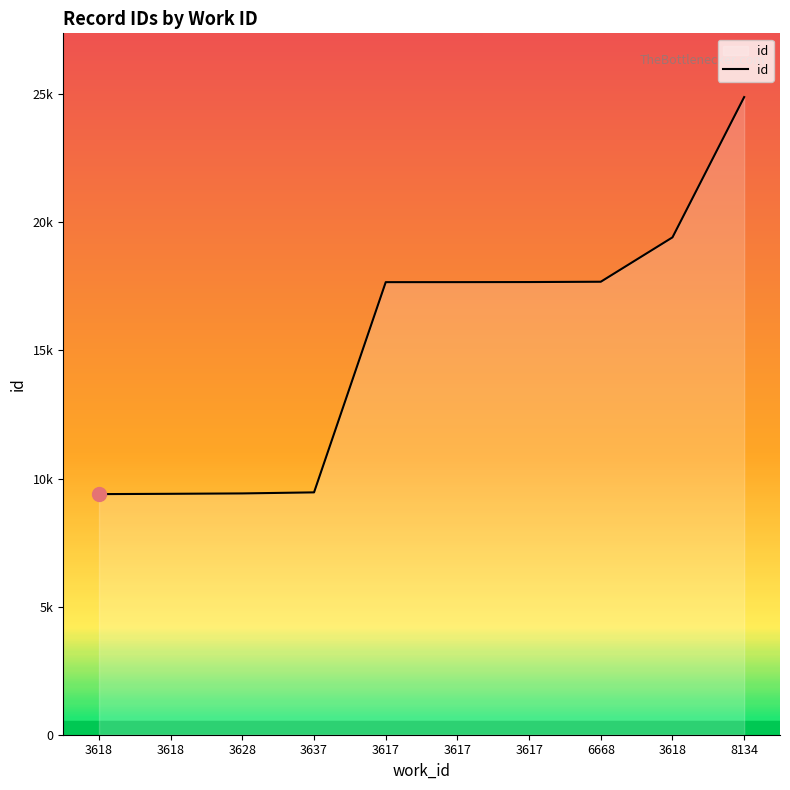

What is the label of the 9th point from the left?

3618